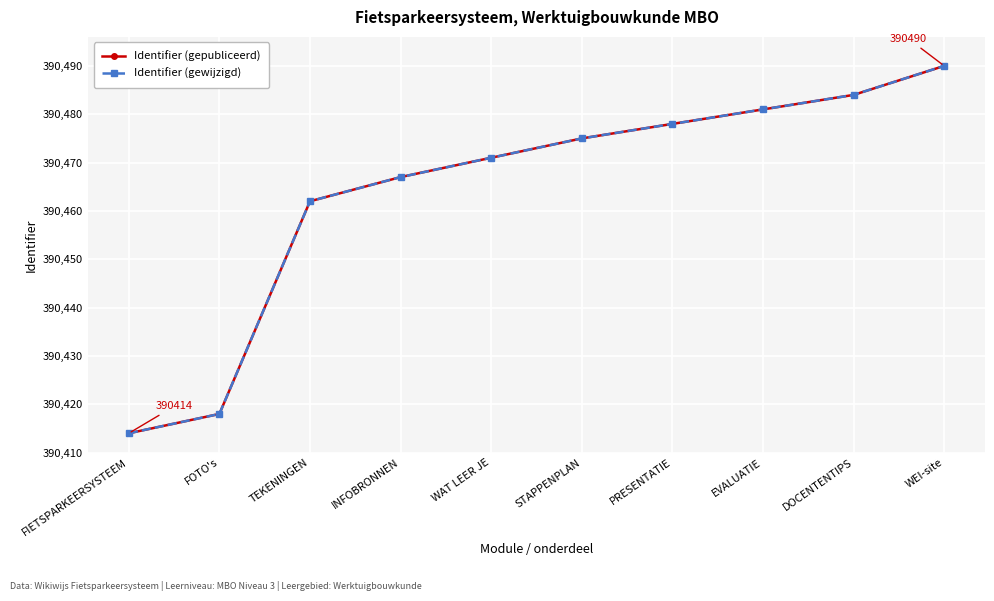

Between FOTO's and TEKENINGEN, which series saw the biggest shift?

Identifier (gepubliceerd)